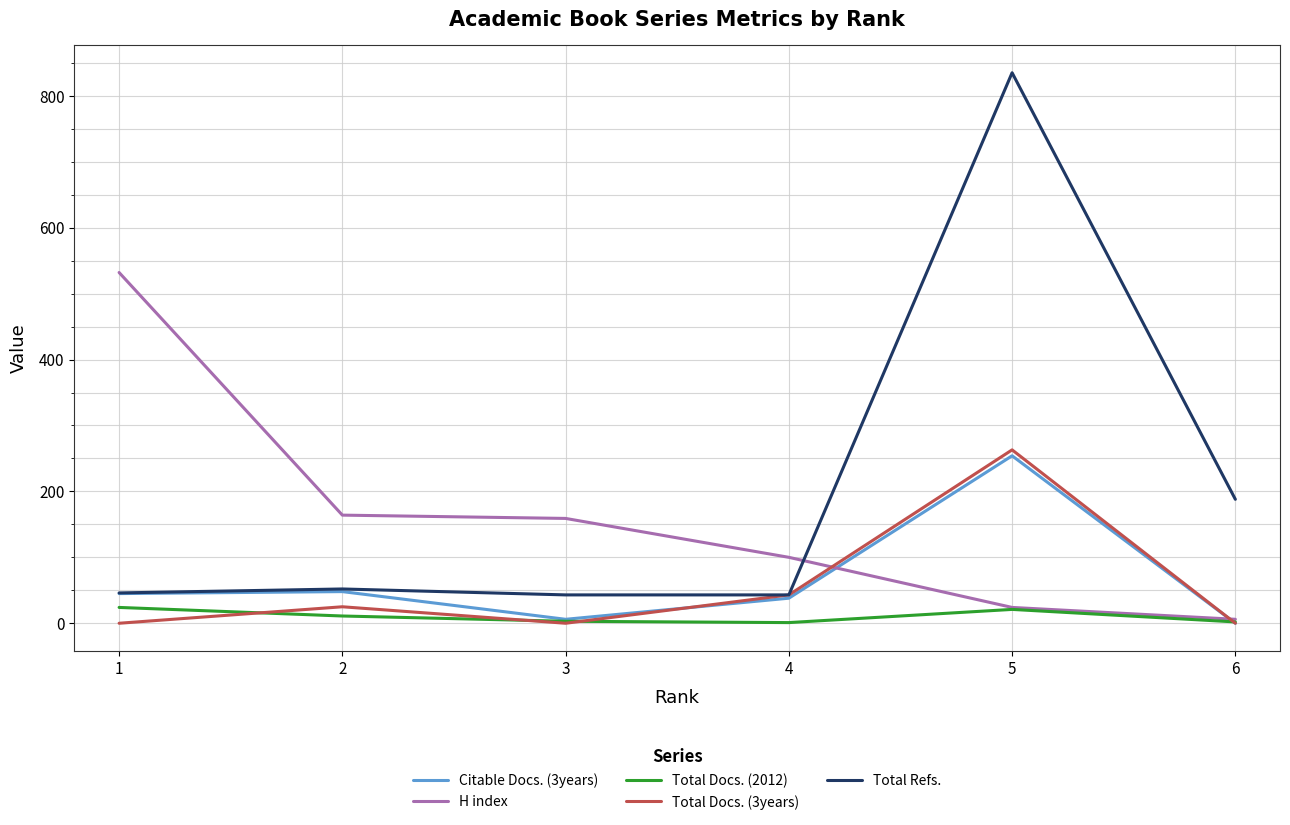

Which series has the largest range (max minus min)?

Total Refs.